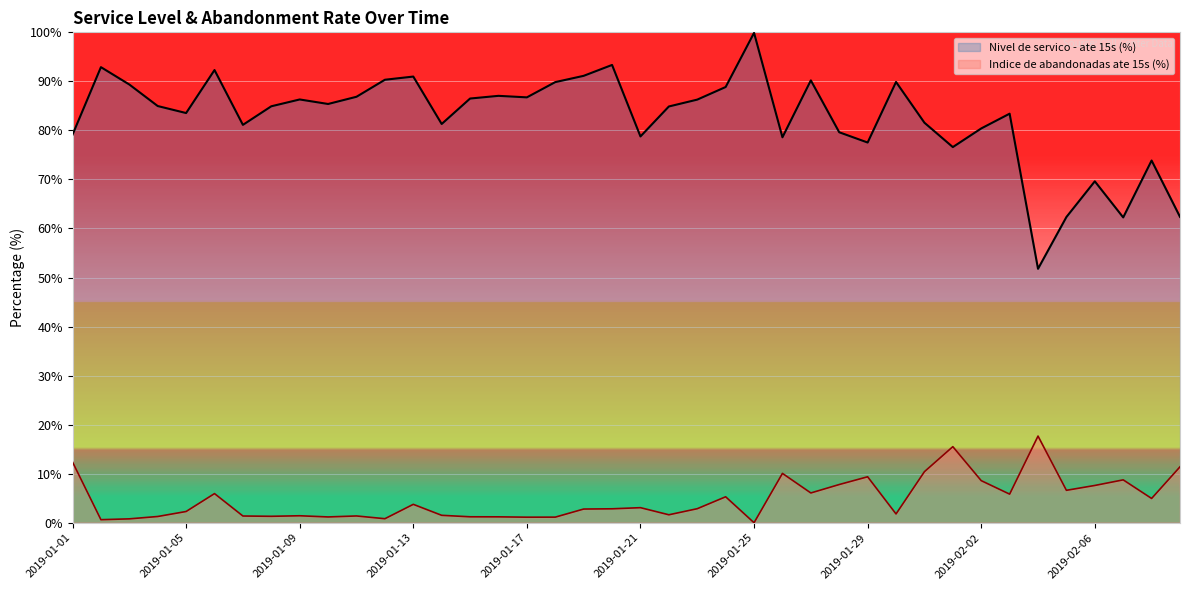

What is the spread (max minus min) of values at 2019-01-19?

88.3